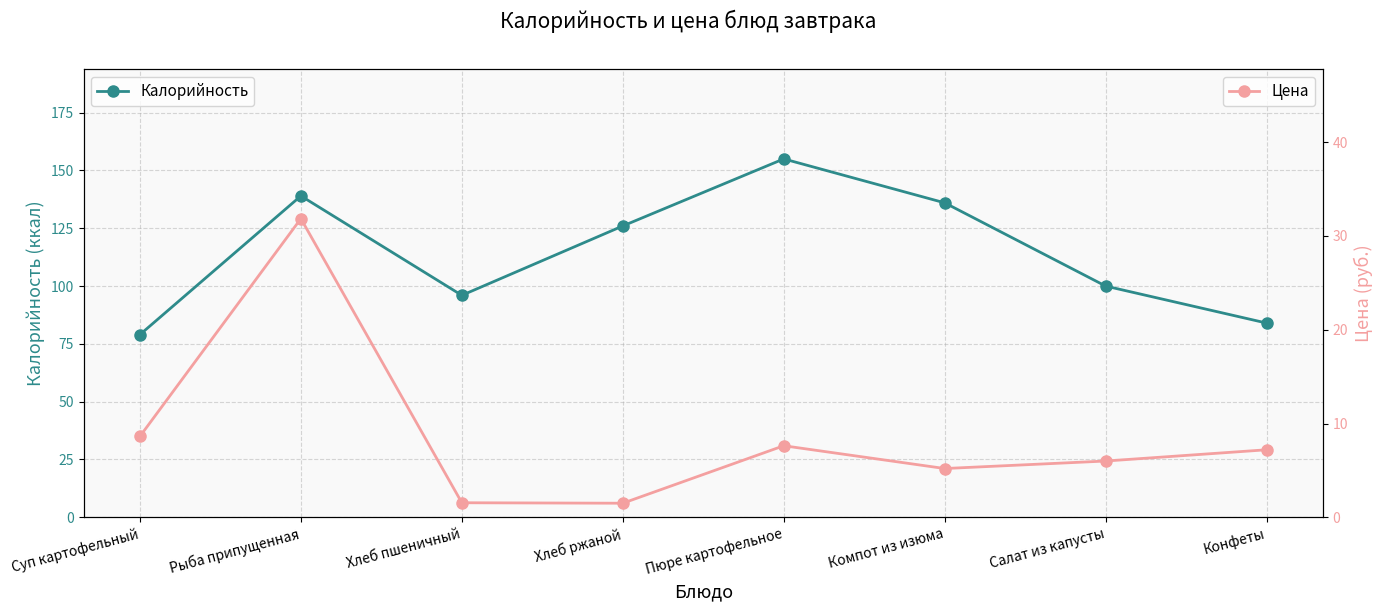

What is the maximum value for Цена?

31.9